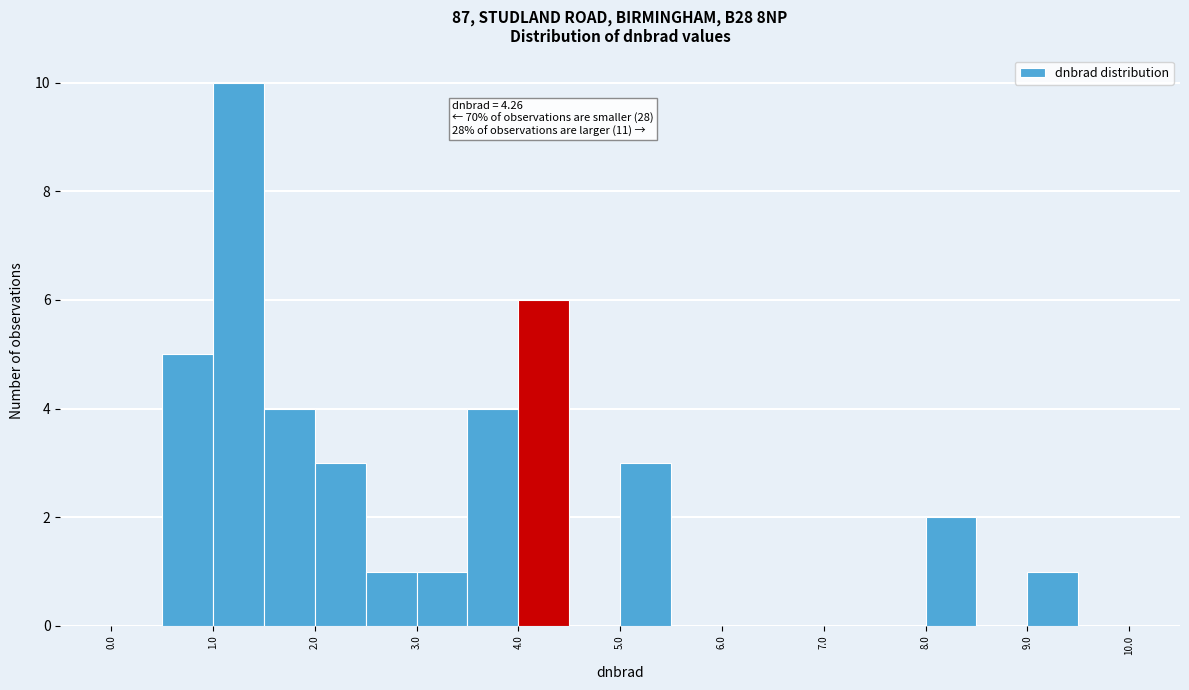

Over which range of the x-axis is the bar tallest?

1.0 to 1.5